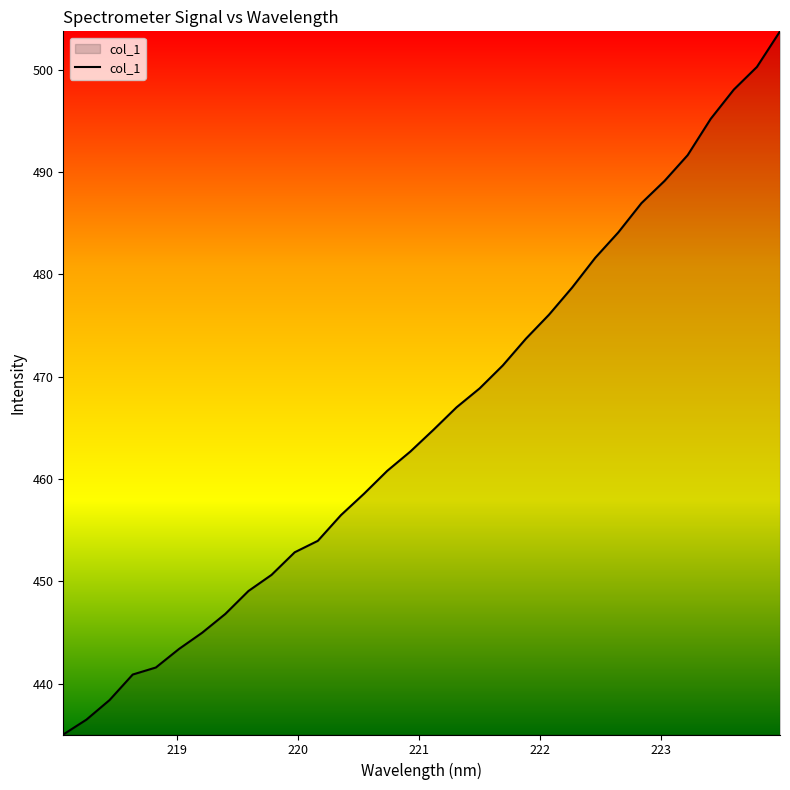

What is the difference between the maximum and minimum values?

68.8